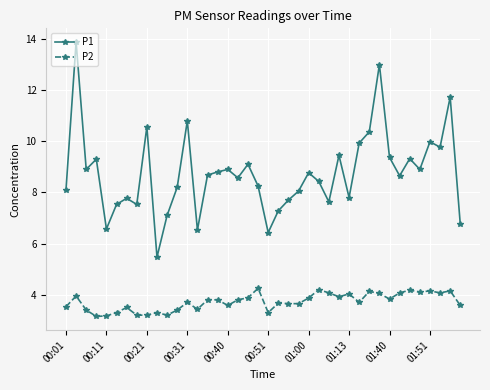

How many distinct data groups are displayed?

2